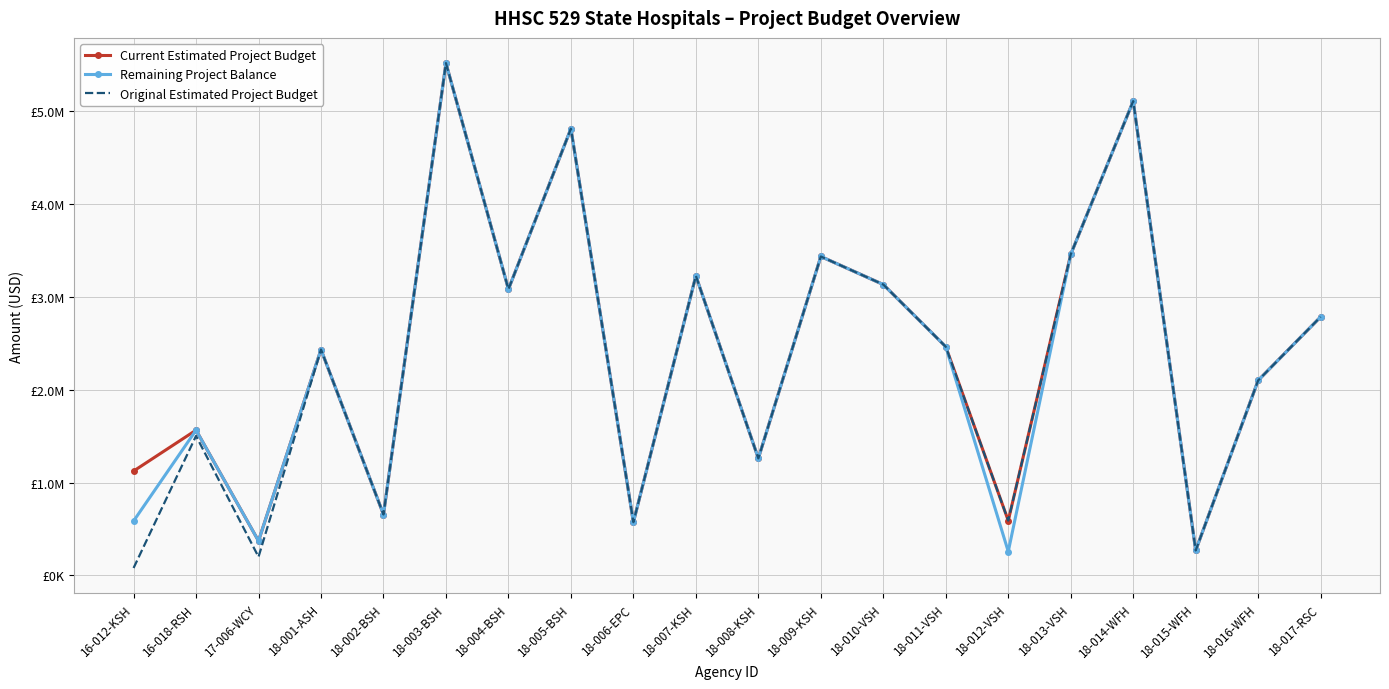

Between 16-012-KSH and 18-005-BSH, which series saw the biggest shift?

Original Estimated Project Budget